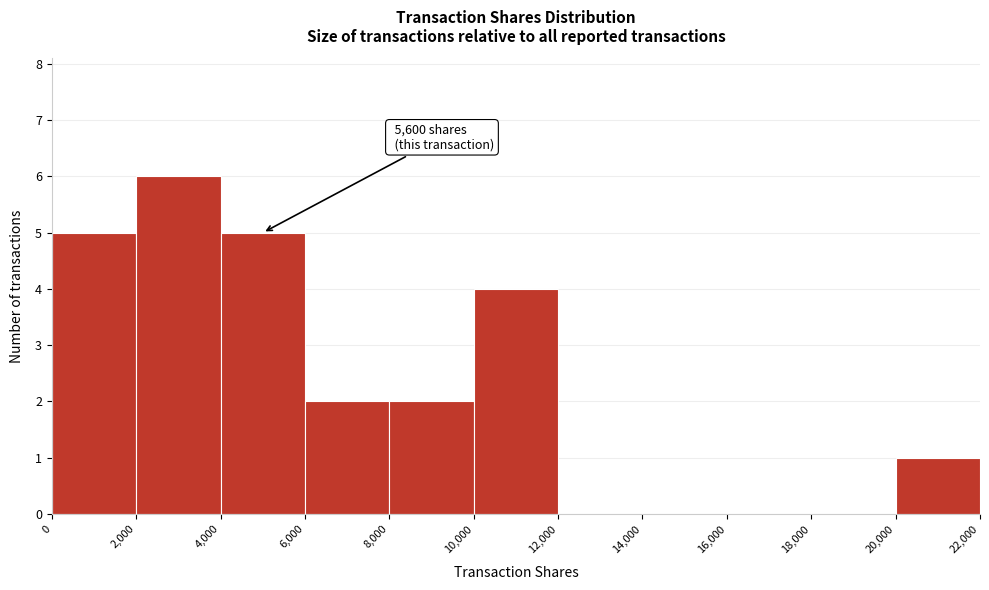

Over which range of the x-axis is the bar tallest?

2,000 to 4,000